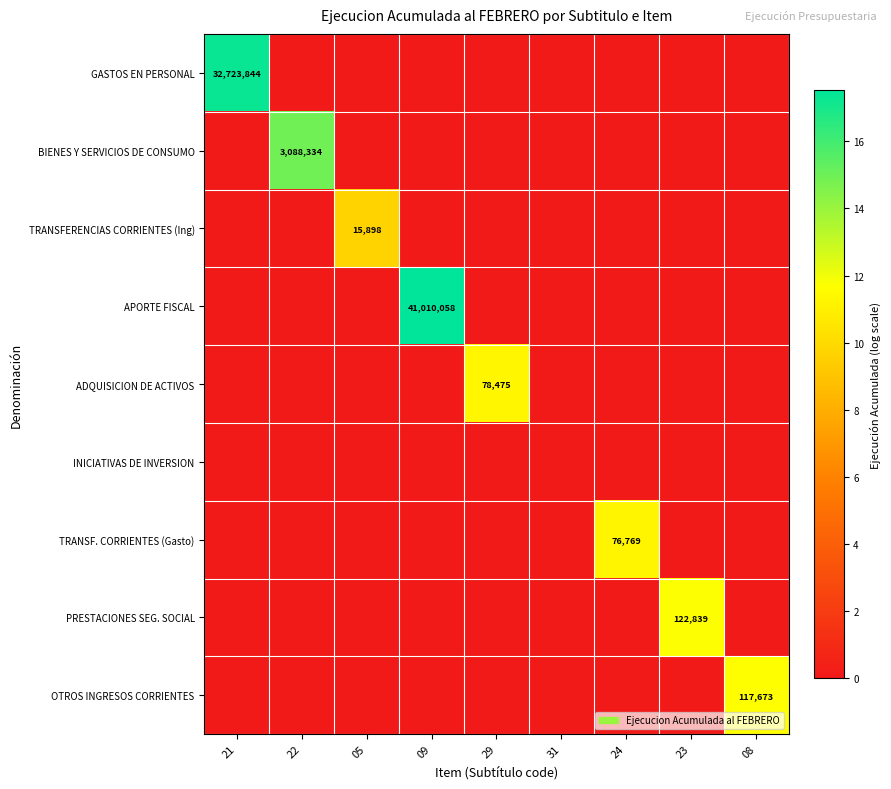

At how many categories does at least one series exceed 15?

2